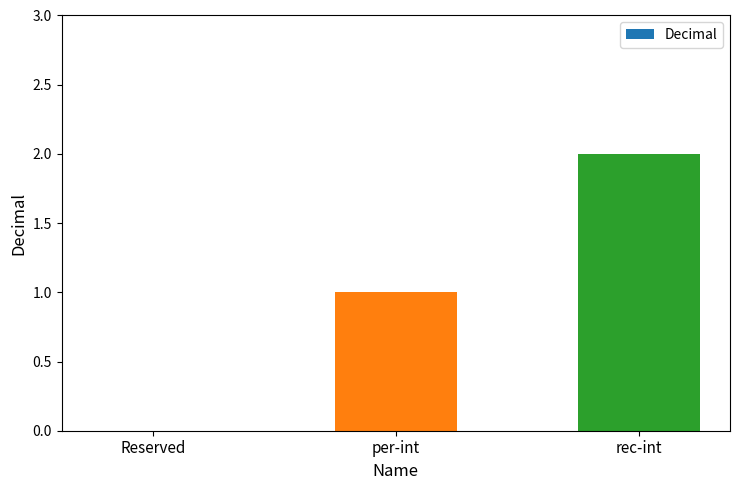

The chart shows a value of 0 at Reserved. True or false?

True